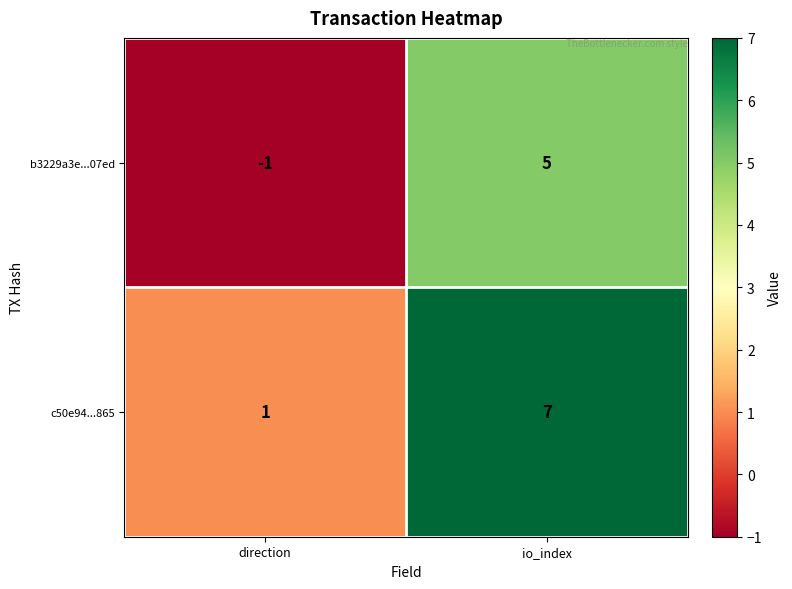

List the series in order of their overall mean, lowest first.

b3229a3e...07ed, c50e94...865